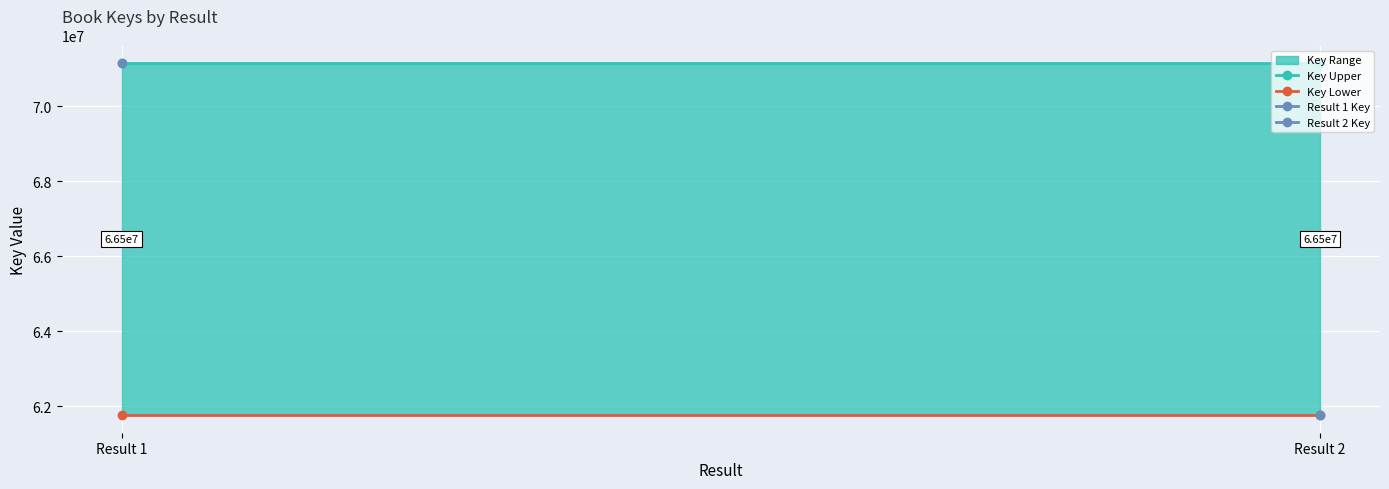

What is the sum of the Key Lower values at Result 1 and Result 2?

123538488